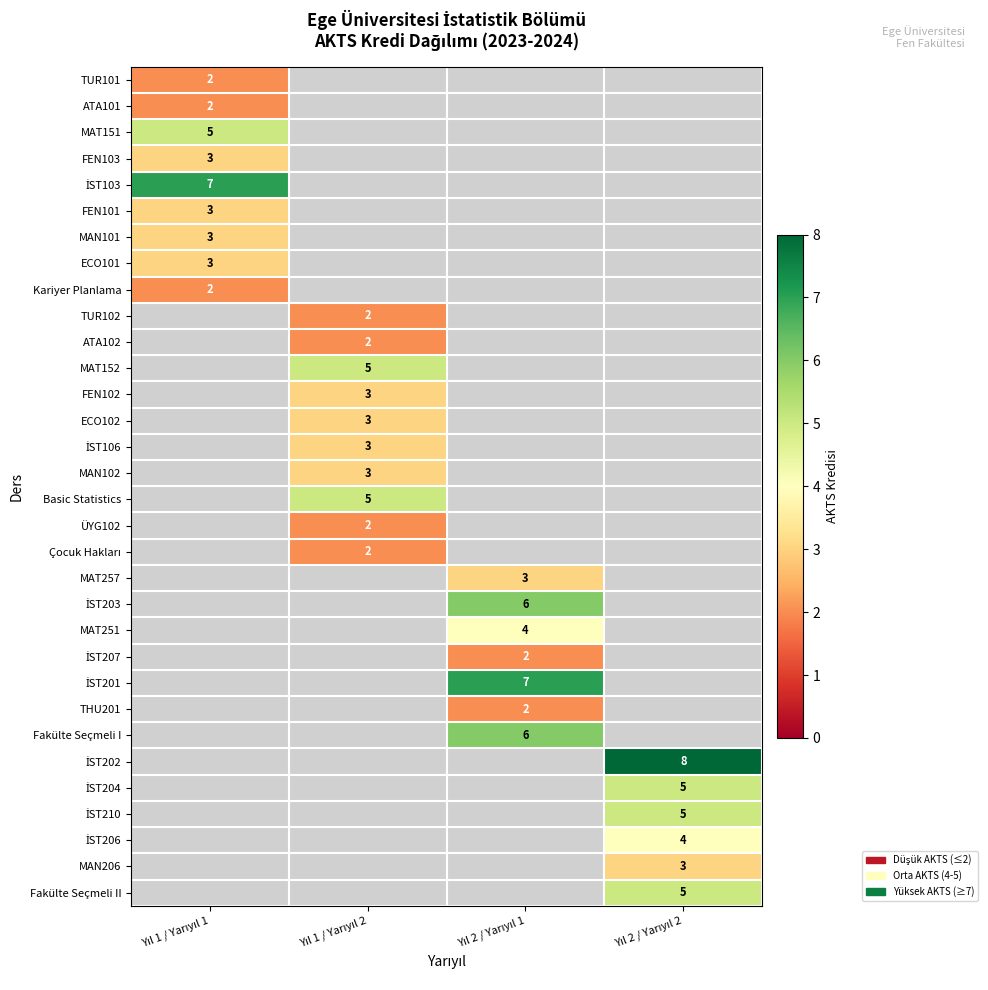

The value of TUR102 at Yıl 1 / Yarıyıl 2 is 2.0. True or false?

True